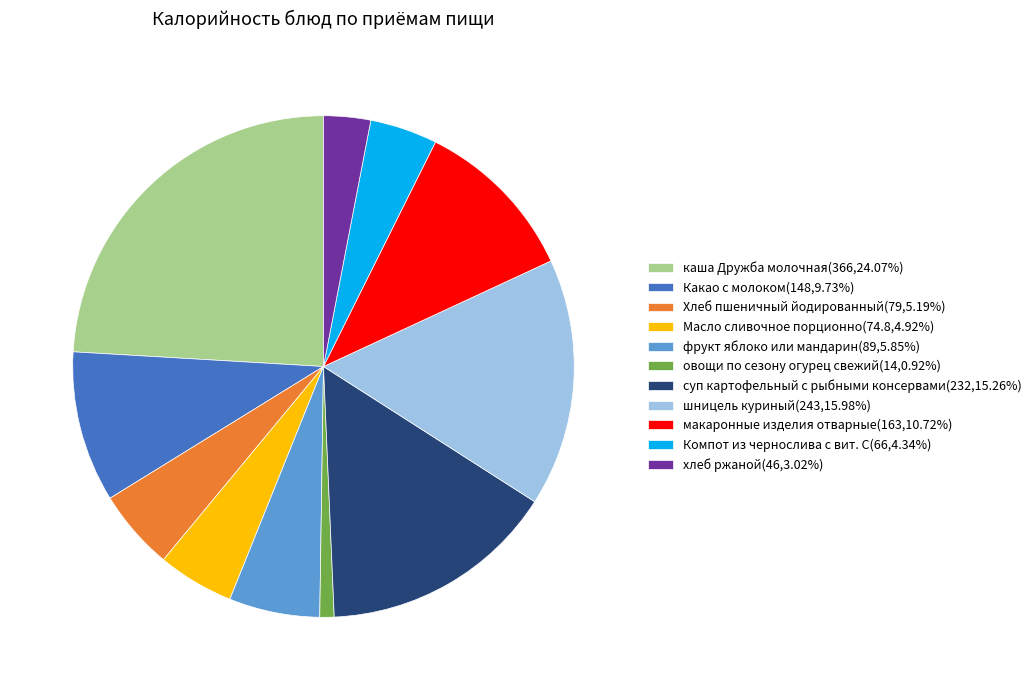

Does макаронные изделия отварные represent more than half of the total?

No